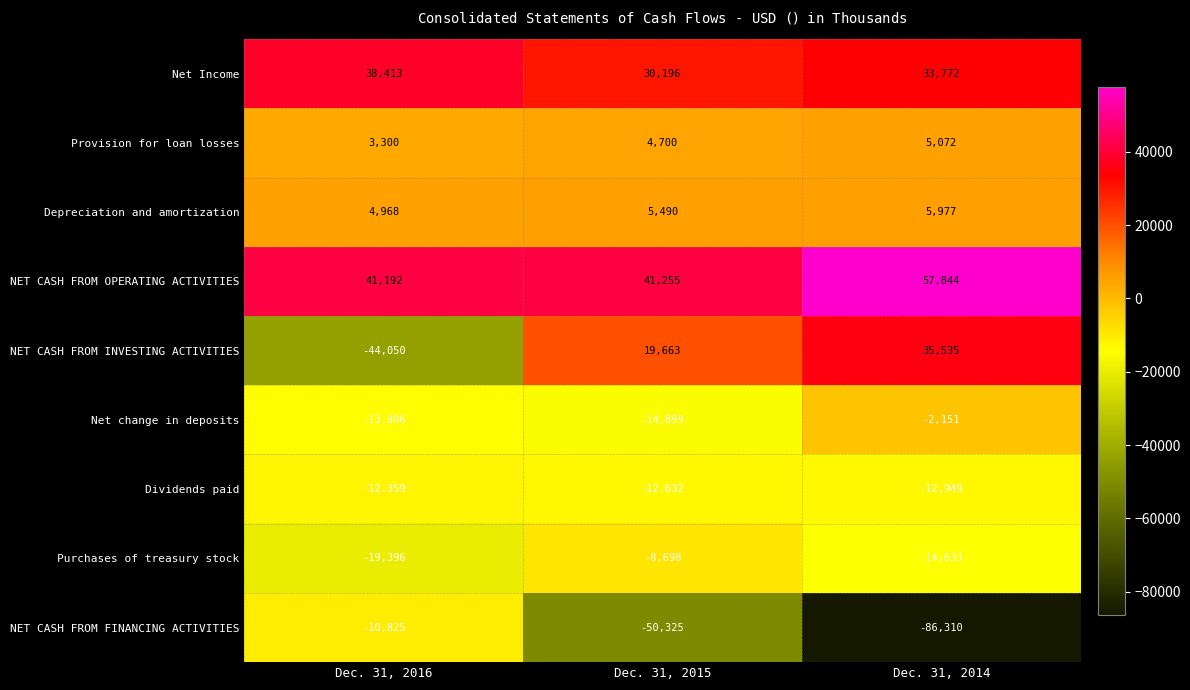

Rank the categories by NET CASH FROM OPERATING ACTIVITIES value from lowest to highest.

Dec. 31, 2016, Dec. 31, 2015, Dec. 31, 2014